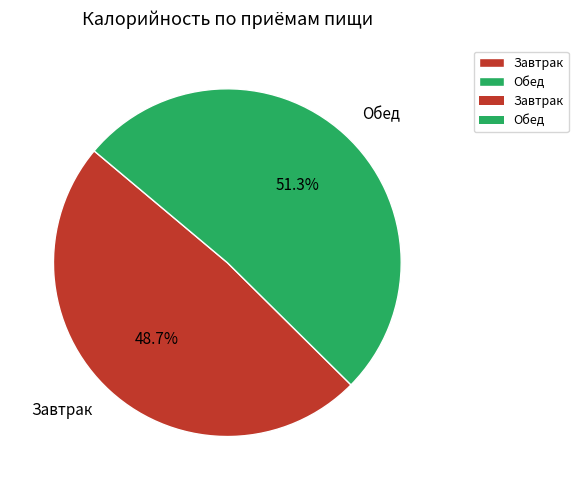

To the nearest percent, what portion does Обед represent?

51%